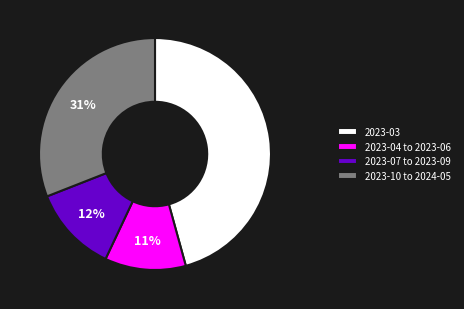

Rank the categories by value from highest to lowest.

2023-03, 2023-10 to 2024-05, 2023-07 to 2023-09, 2023-04 to 2023-06